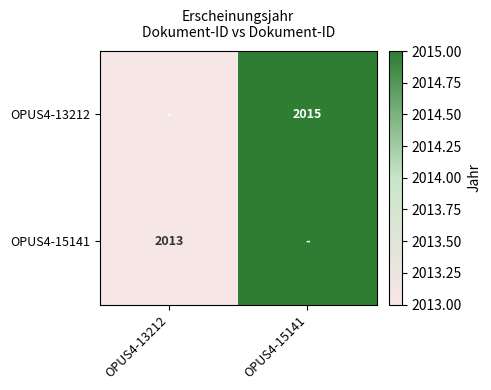

The value of OPUS4-15141 at OPUS4-13212 is 3375. True or false?

False